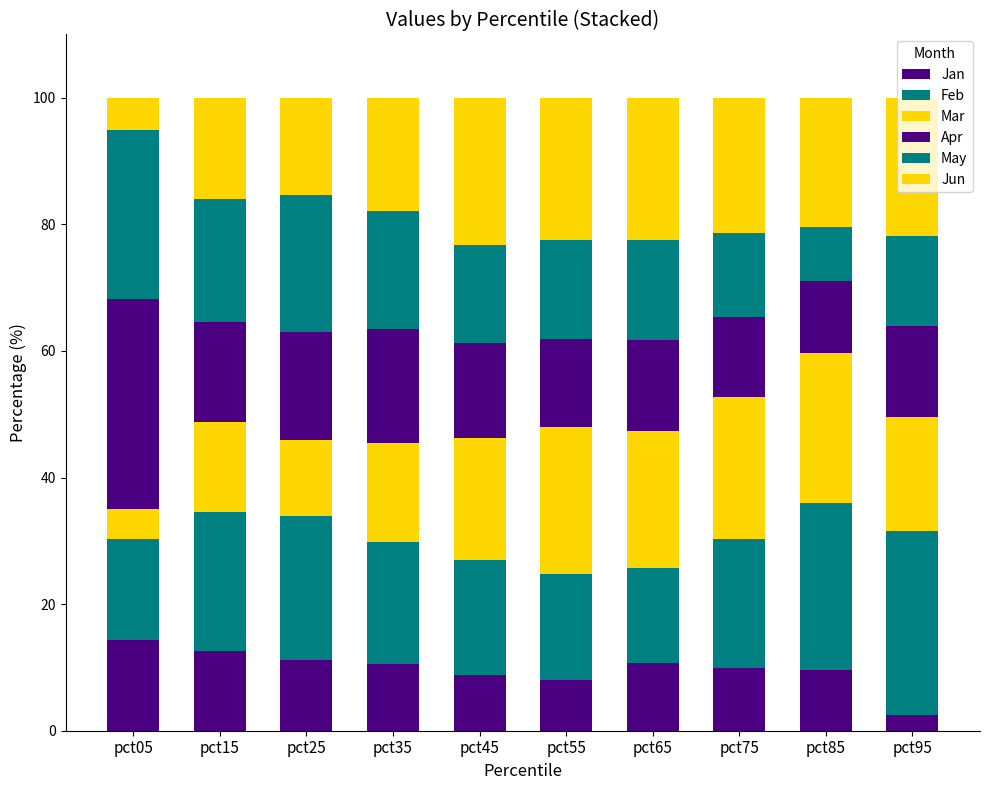

What is the value of the Jan bar at the 7th from the left?

10.6